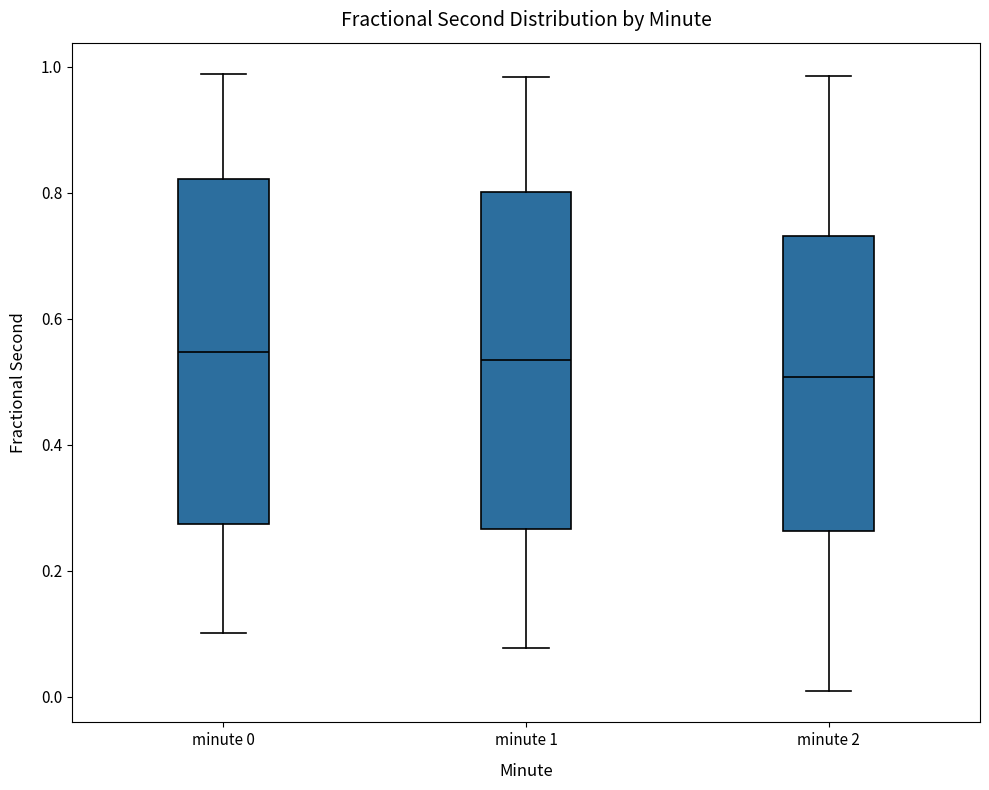

Reading left to right, transcribe this box plot: for each box, give where its median line is, the range the box spans, and where its two whiskers end, as read against the y-axis. The values are not printed on the chart, so give them approximately, as read against the axis.

minute 0: median 0.54, box 0.28 to 0.82, whiskers 0.10 to 0.98
minute 1: median 0.54, box 0.26 to 0.80, whiskers 0.08 to 0.98
minute 2: median 0.50, box 0.26 to 0.74, whiskers 0.00 to 0.98